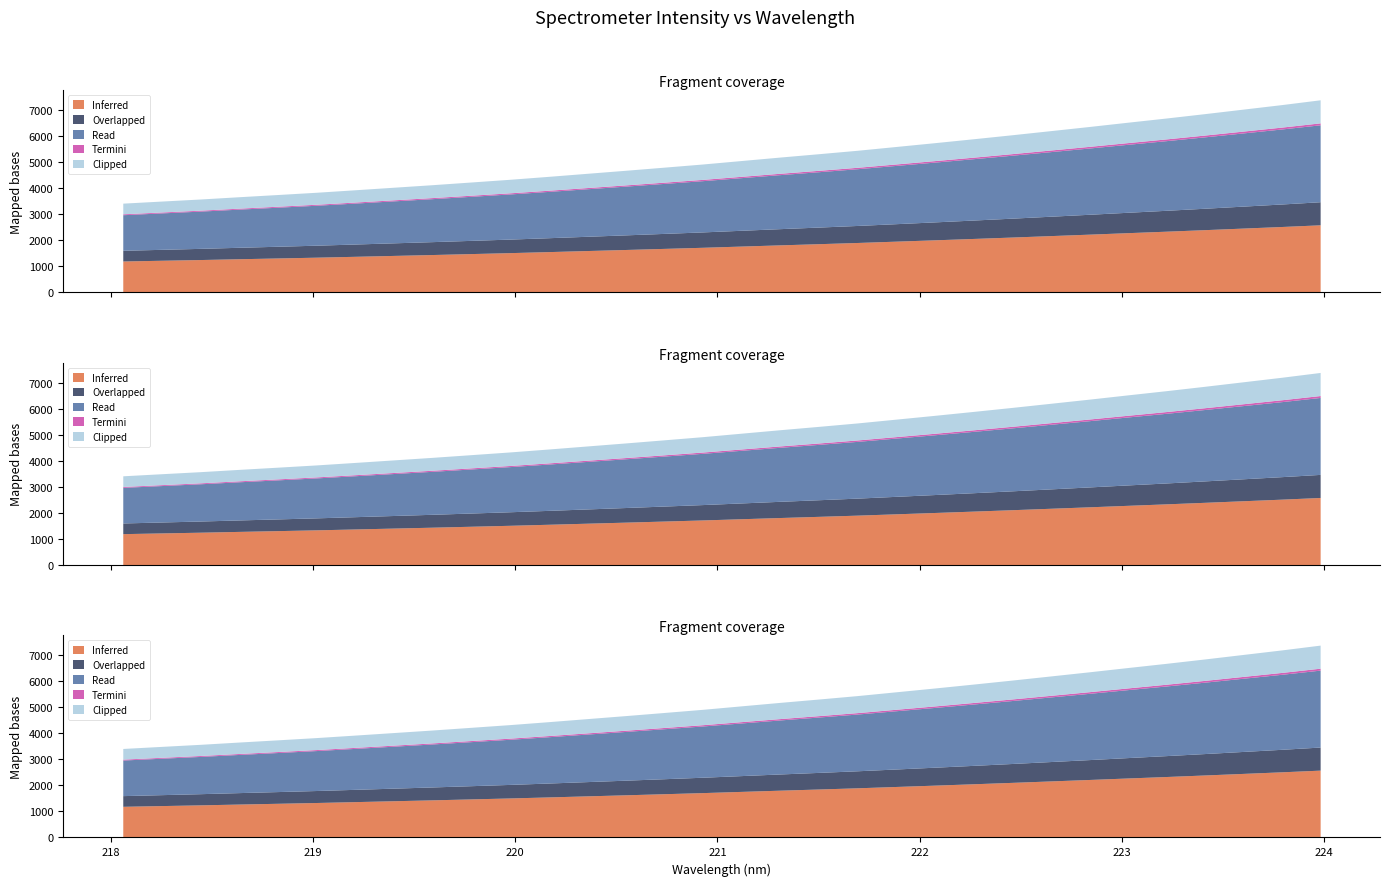

Between 223.7895 and 221.3083, which is larger?

223.7895